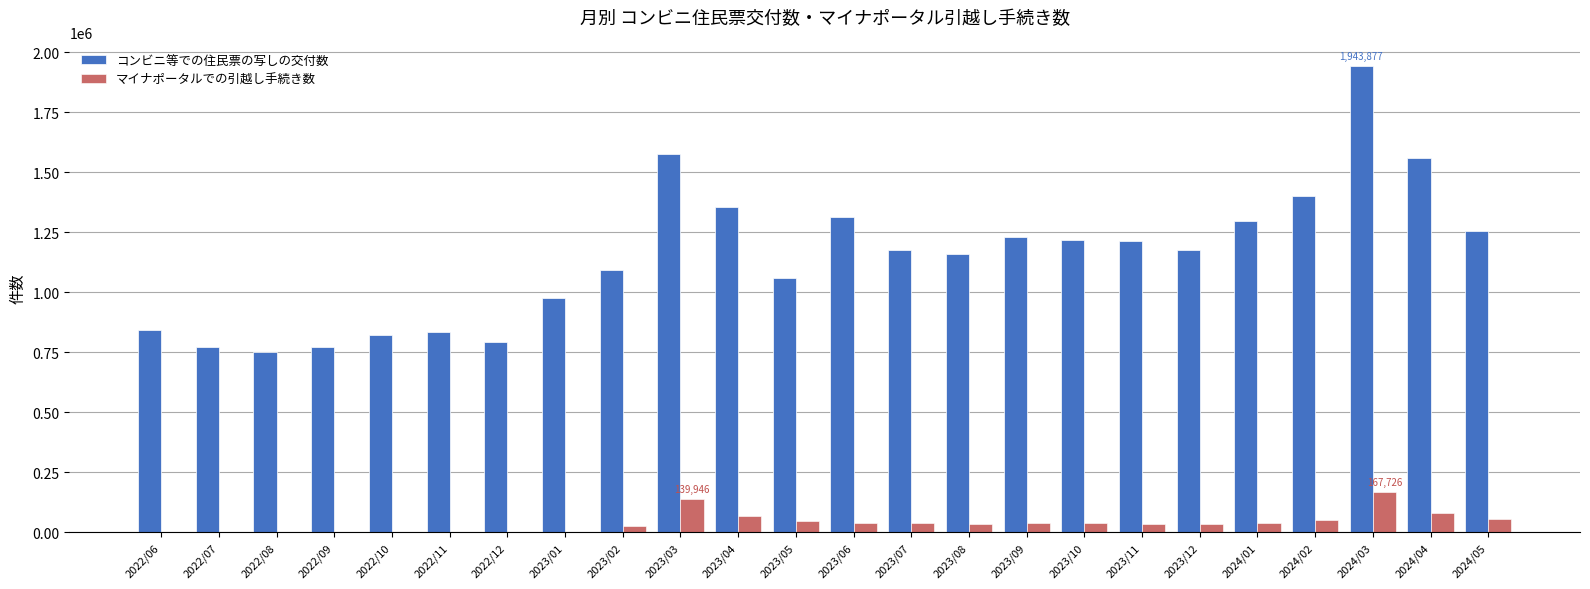

How many distinct data groups are displayed?

2